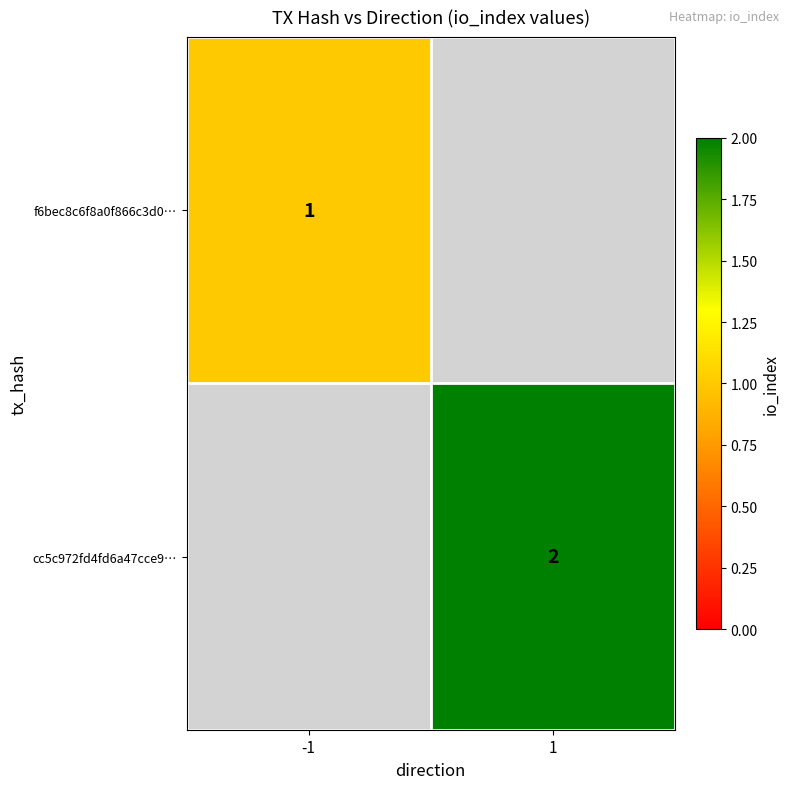

Between 1 and -1, which is larger?

-1